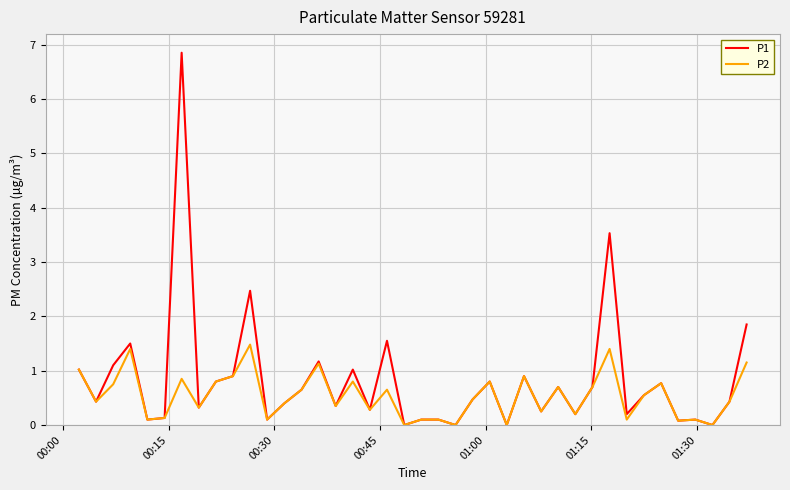

How many lines are shown in the chart?

2